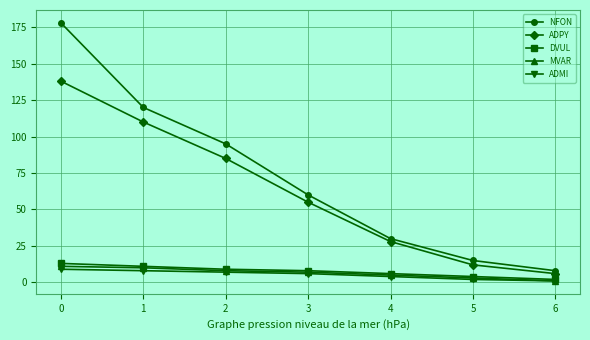

True or false: NFON and MVAR cross at least once.

False